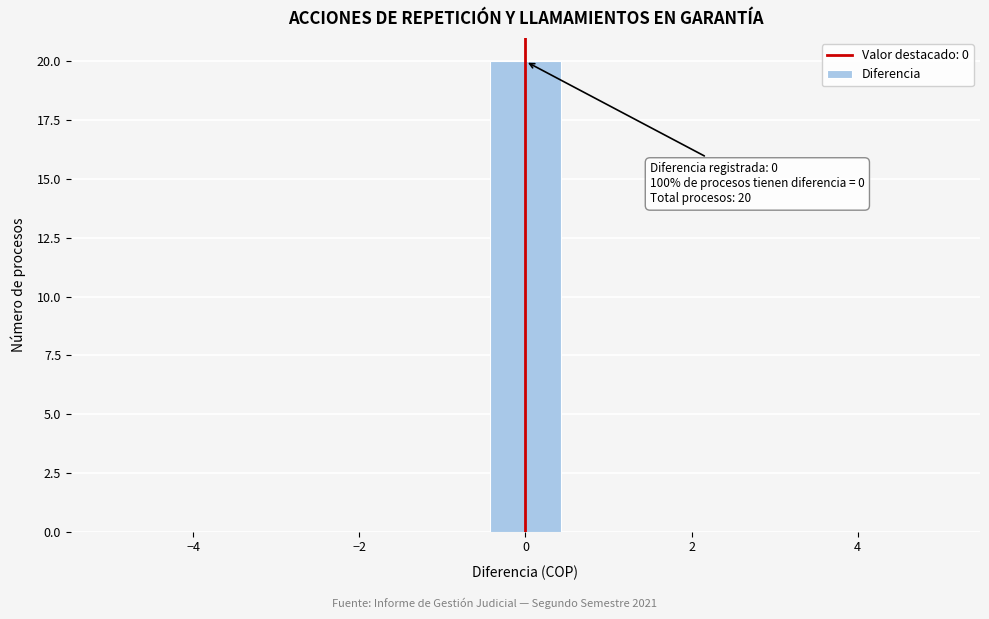

Over which range of the x-axis is the bar tallest?

-0.4 to 0.4